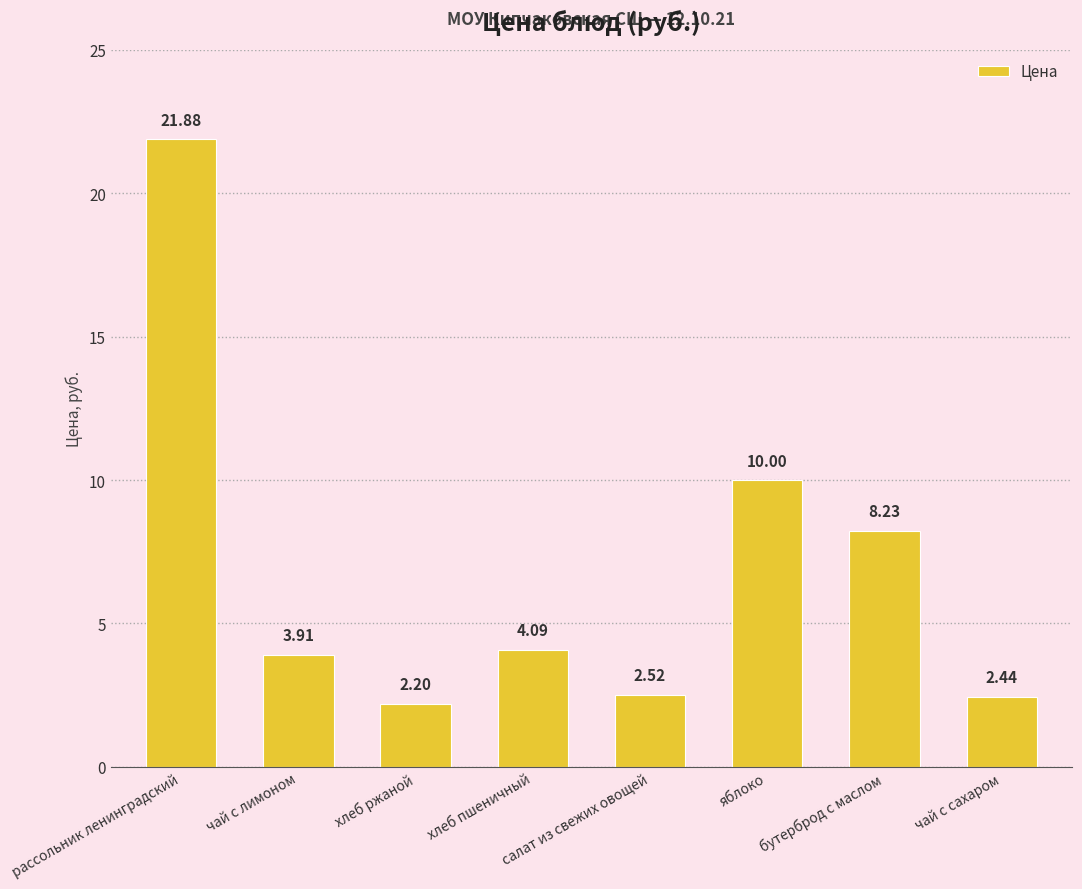

Does the chart contain any negative values?

No